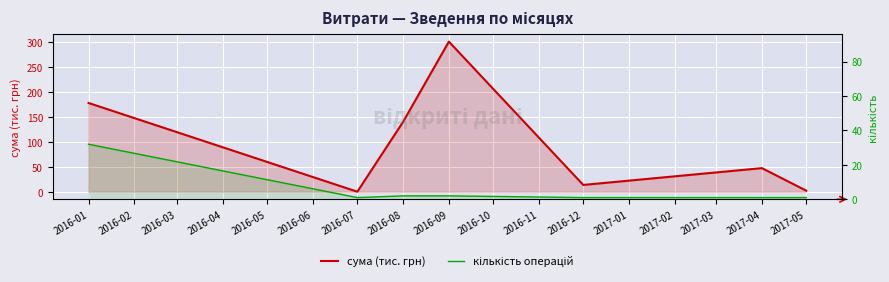

What is the greatest value displayed?

301.5